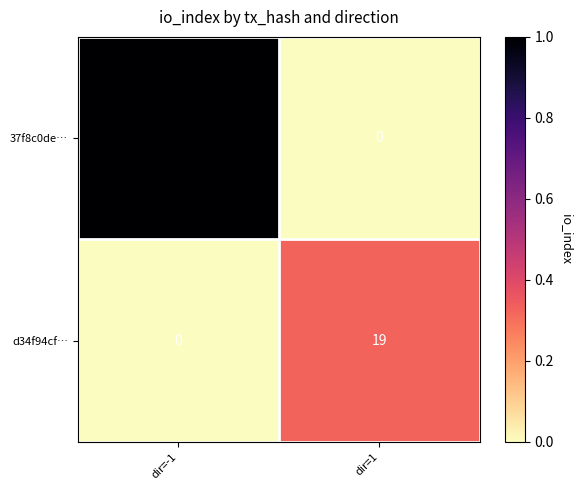

What is the difference between the maximum and minimum values in the 37f8c0de… series?

58